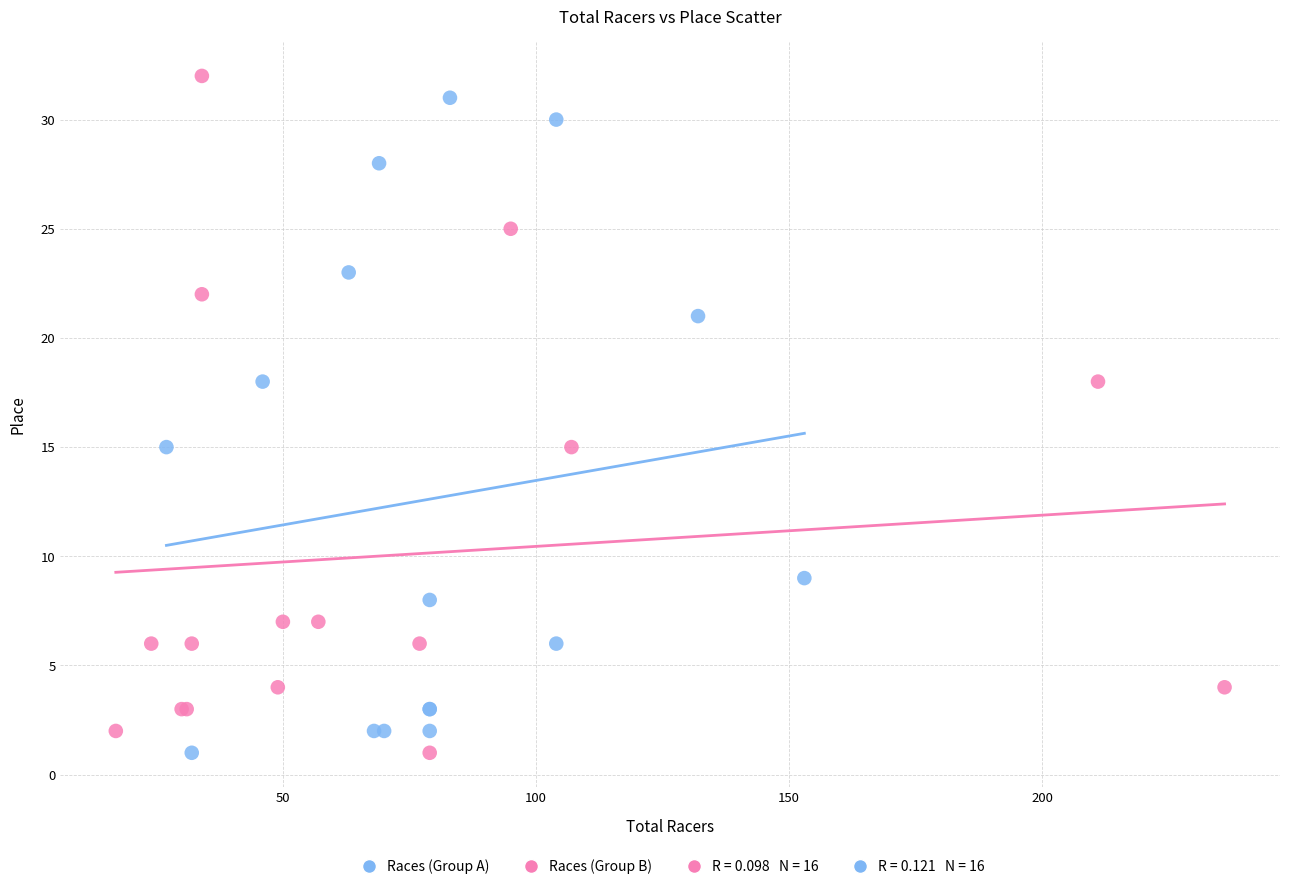

Which series has the widest spread of Y values?

Races (Group B)